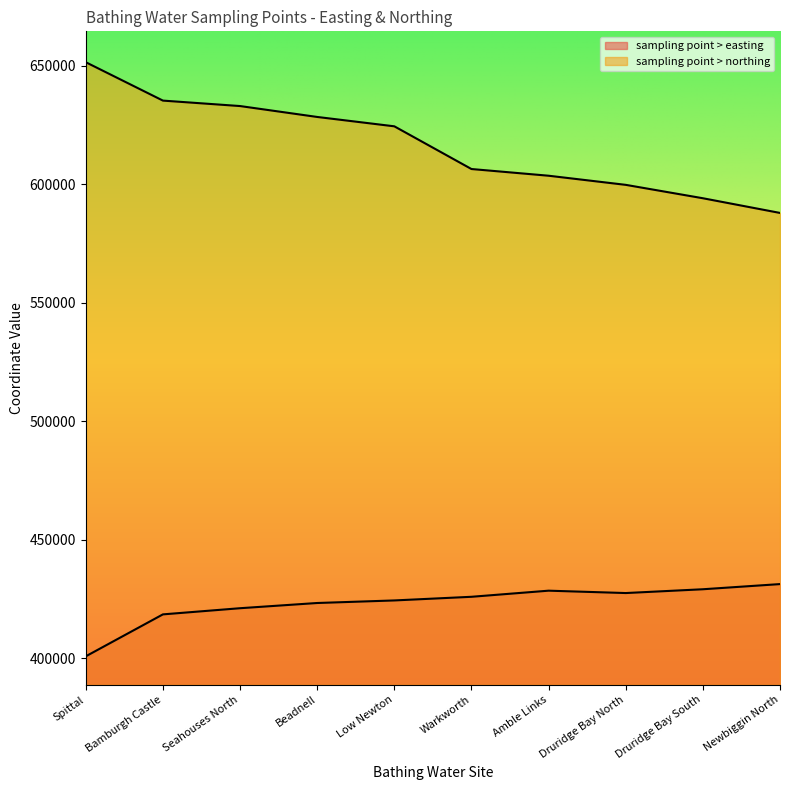

Reading left to right, extract all data points from this chart.

sampling point > easting: Spittal=400800	Bamburgh Castle=418500	Seahouses North=421100	Beadnell=423300	Low Newton=424380	Warkworth=425920	Amble Links=428500	Druridge Bay North=427500	Druridge Bay South=429100	Newbiggin North=431280
sampling point > northing: Spittal=651500	Bamburgh Castle=635300	Seahouses North=633000	Beadnell=628400	Low Newton=624450	Warkworth=606429	Amble Links=603600	Druridge Bay North=599750	Druridge Bay South=594100	Newbiggin North=587900